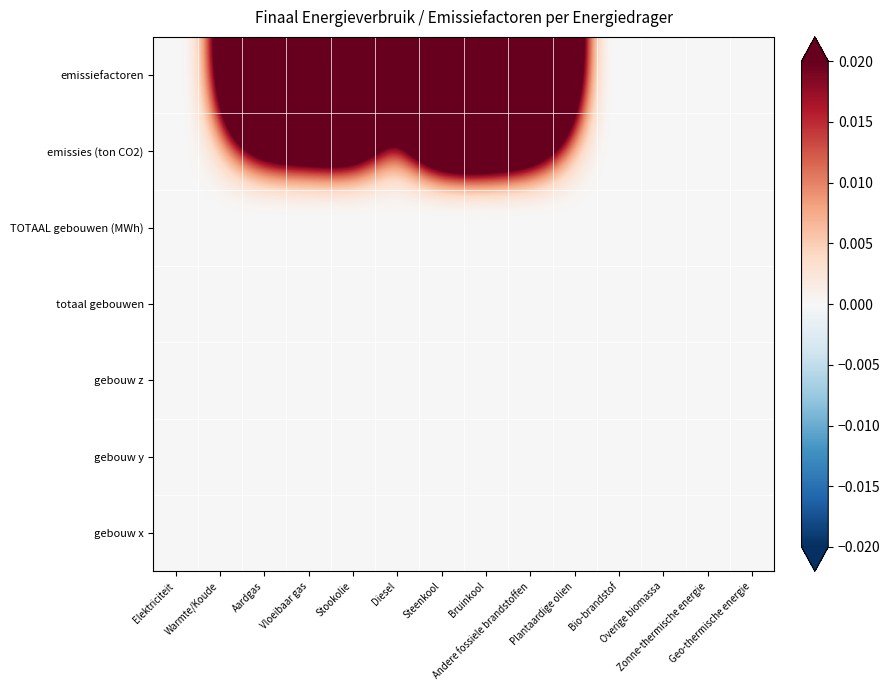

How many data points does each series have?

14